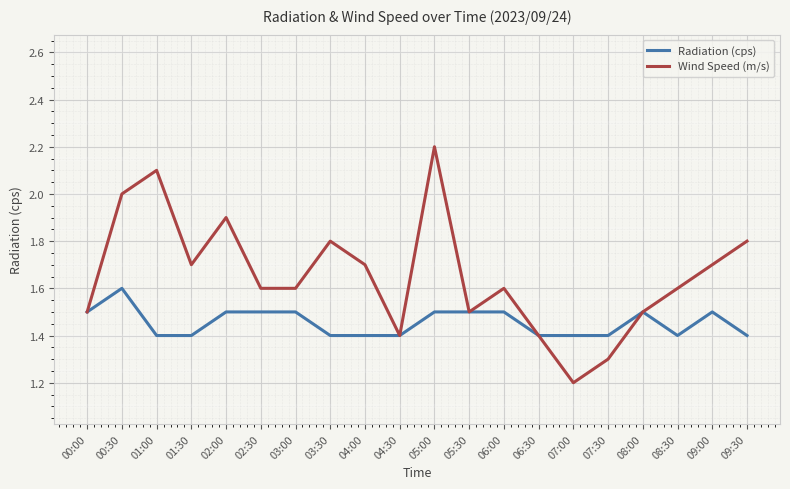

What is the sum of all Radiation (cps) values?

29.1